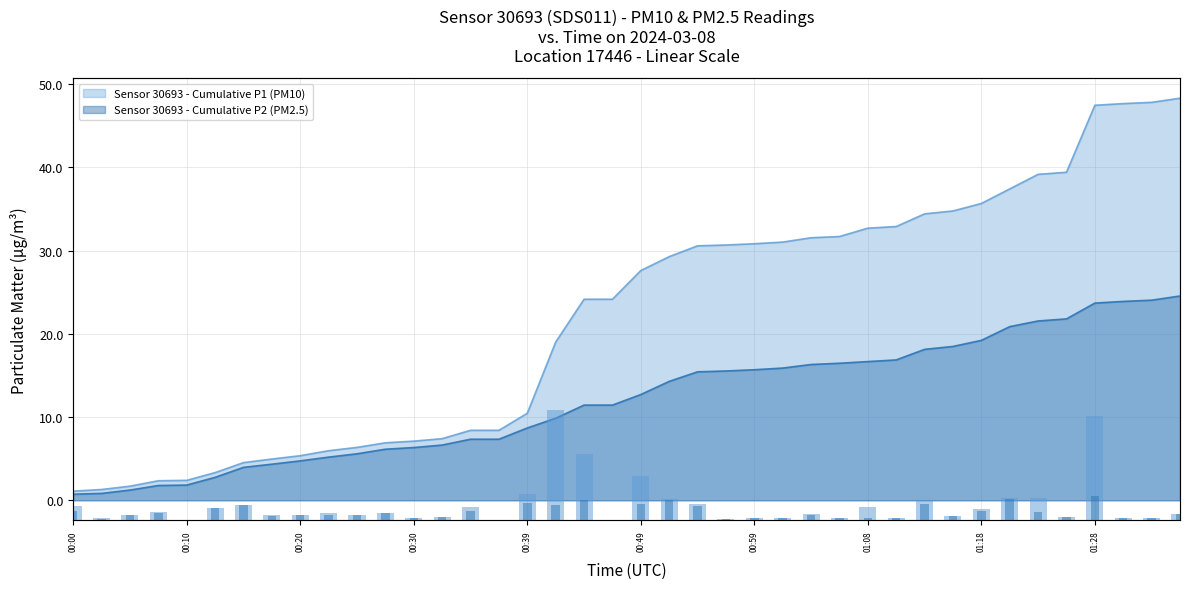

What position from the left is 30?

31